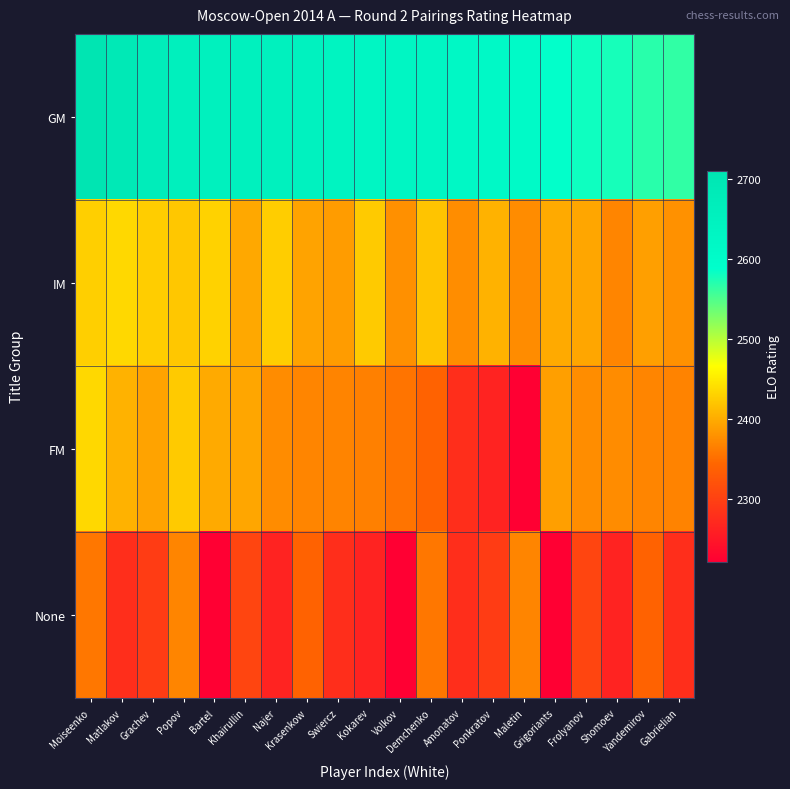

What is the total value across all series at Matlakov?

9806